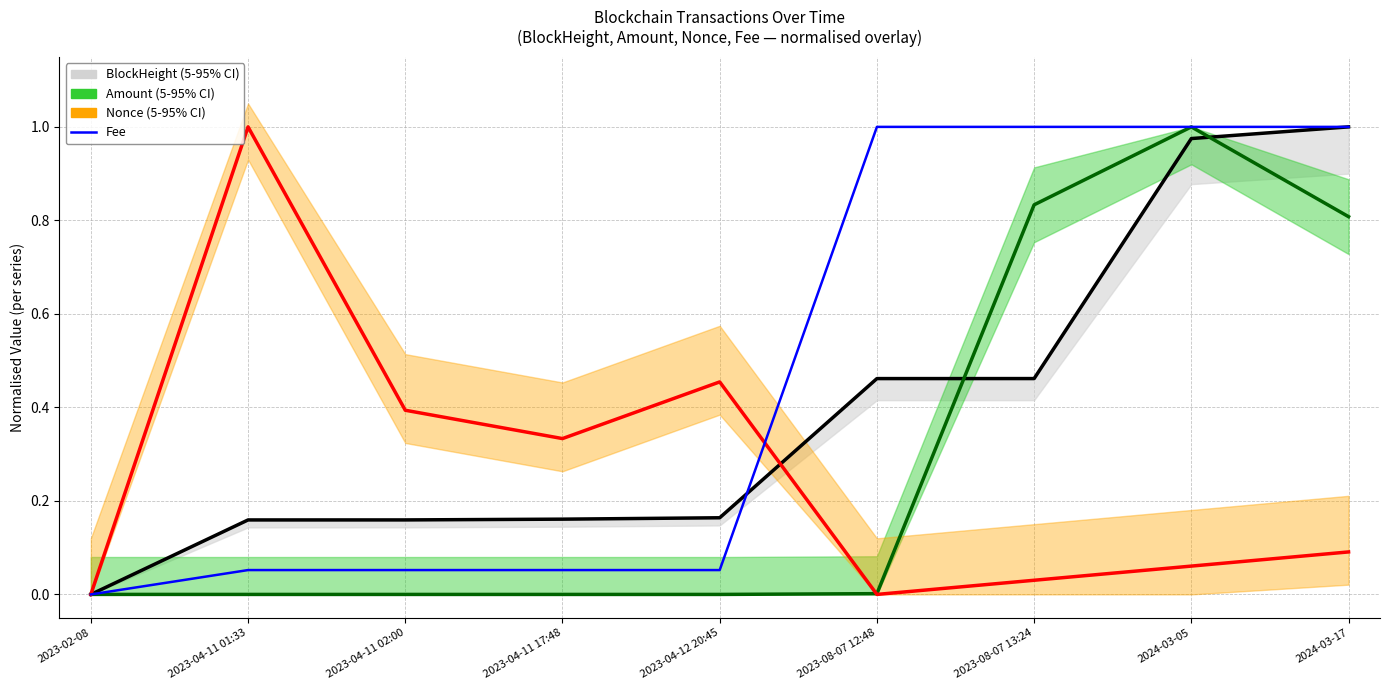

Which has a higher value, 2024-03-17 or 2023-04-11 17:48?

2024-03-17